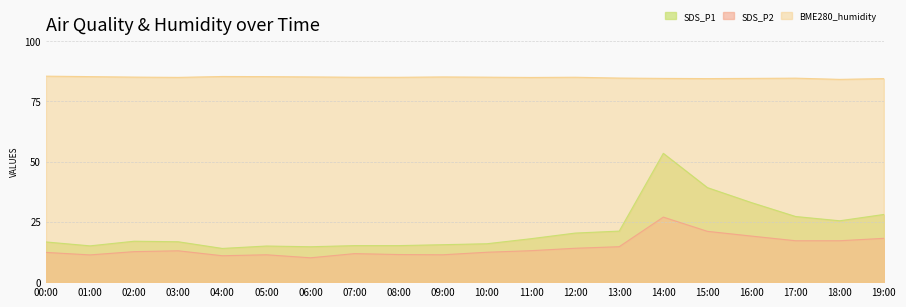

Which series changed the most between 06:00 and 18:00?

SDS_P1